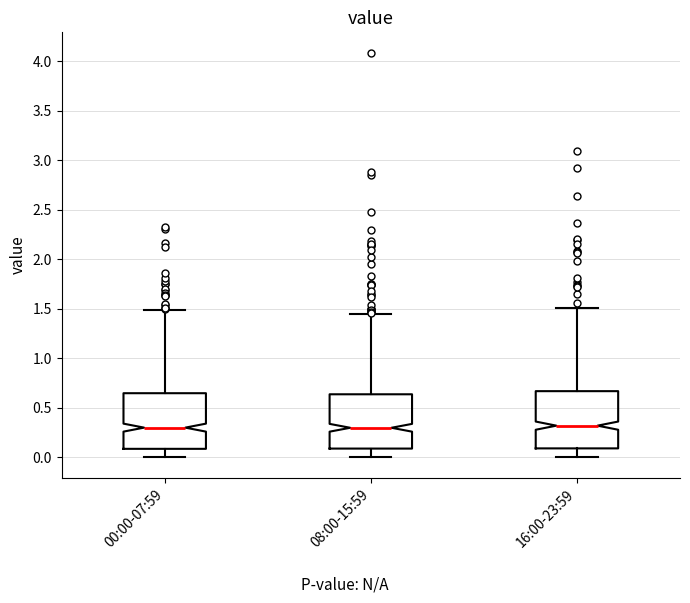

Reading left to right, transcribe this box plot: for each box, give where its median line is, the range the box spans, and where its two whiskers end, as read against the y-axis. The values are not printed on the chart, so give them approximately, as read against the axis.

00:00-07:59: median 0.30, box 0.10 to 0.65, whiskers 0.00 to 1.50
08:00-15:59: median 0.30, box 0.10 to 0.65, whiskers 0.00 to 1.45
16:00-23:59: median 0.30, box 0.10 to 0.65, whiskers 0.00 to 1.50